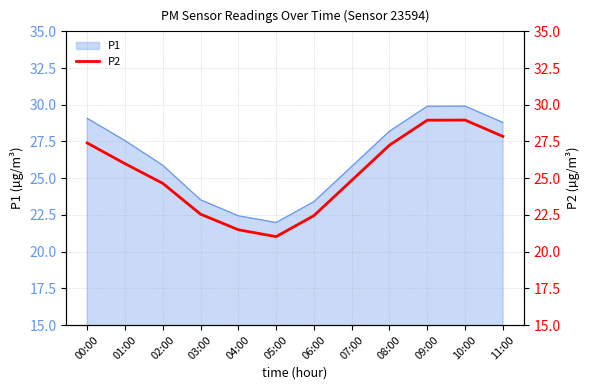

Where does the data first go above 25?

00:00